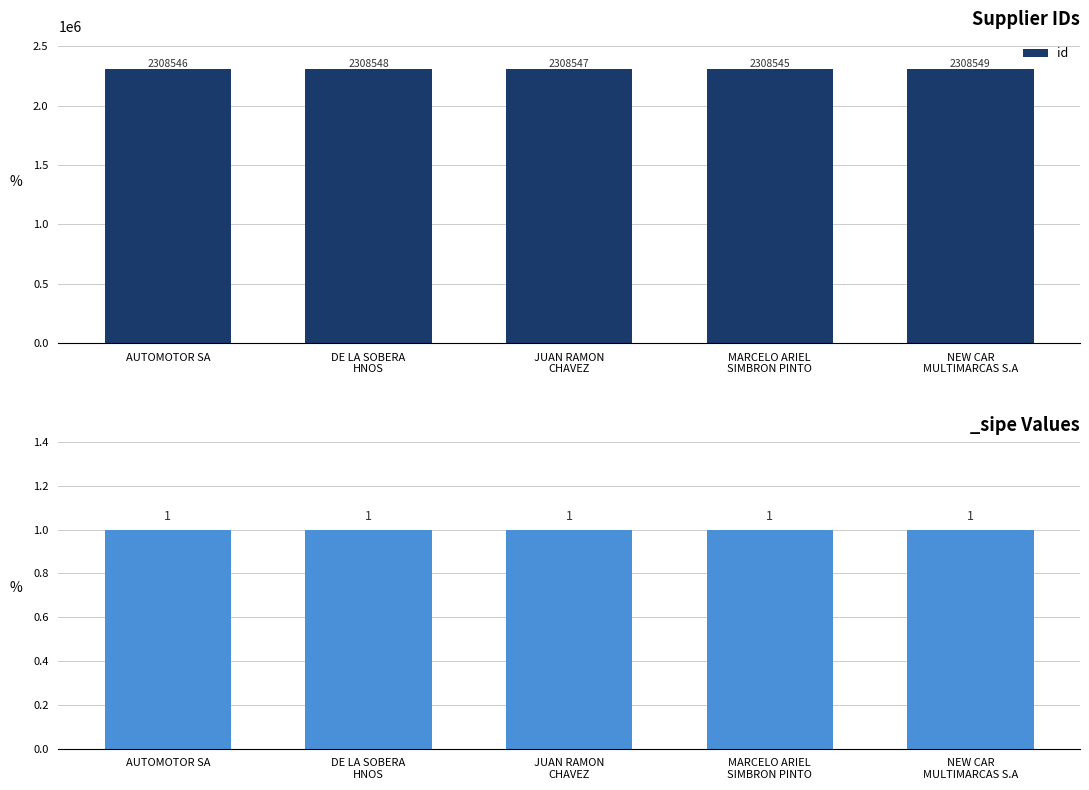

At which category does the chart reach its minimum across all series?

MARCELO ARIEL
SIMBRON PINTO